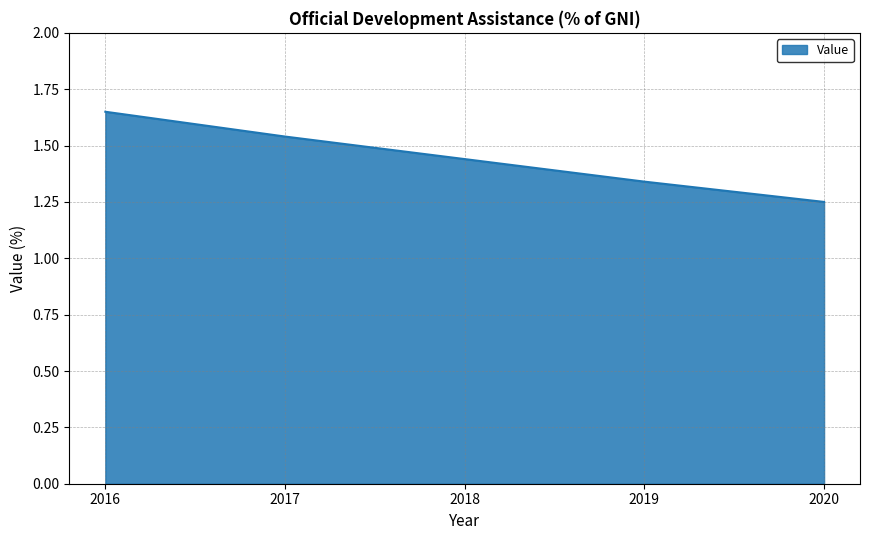

What is the difference between the values at 2018 and 2019?

0.1